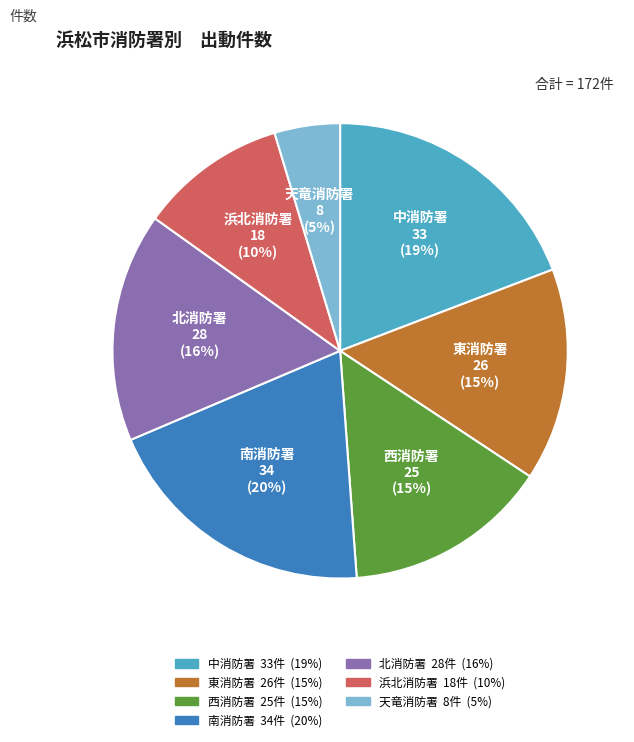

Is the sum of 西消防署 and 中消防署 greater than half?

No